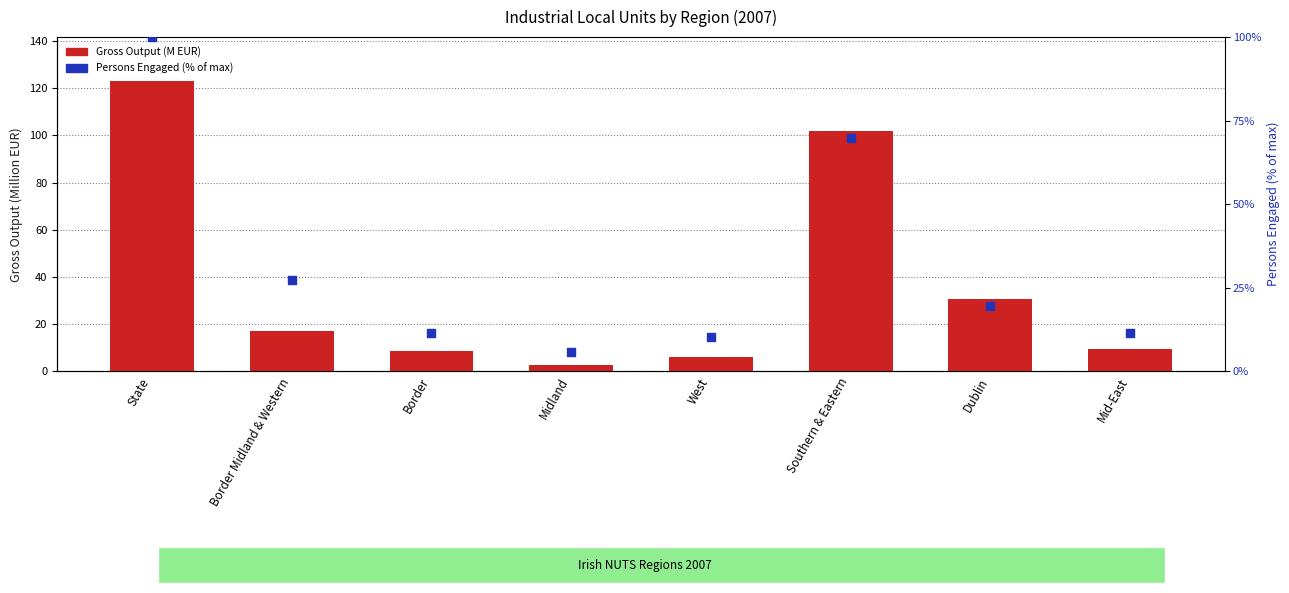

At which category is the sum across all series the highest?

State